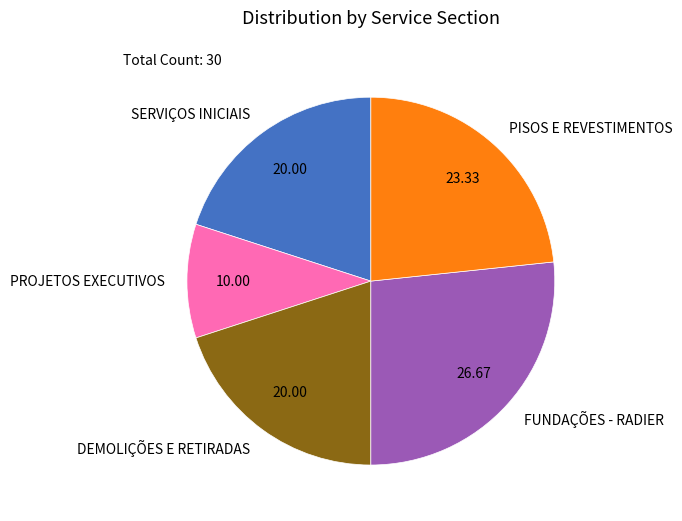

The PROJETOS EXECUTIVOS slice represents 2% of the pie. True or false?

False